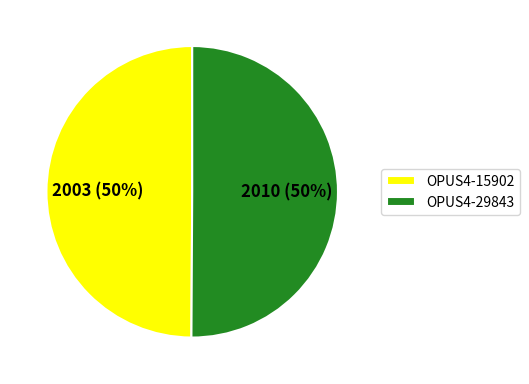

Do OPUS4-15902 and OPUS4-29843 together represent more than half of the pie?

Yes